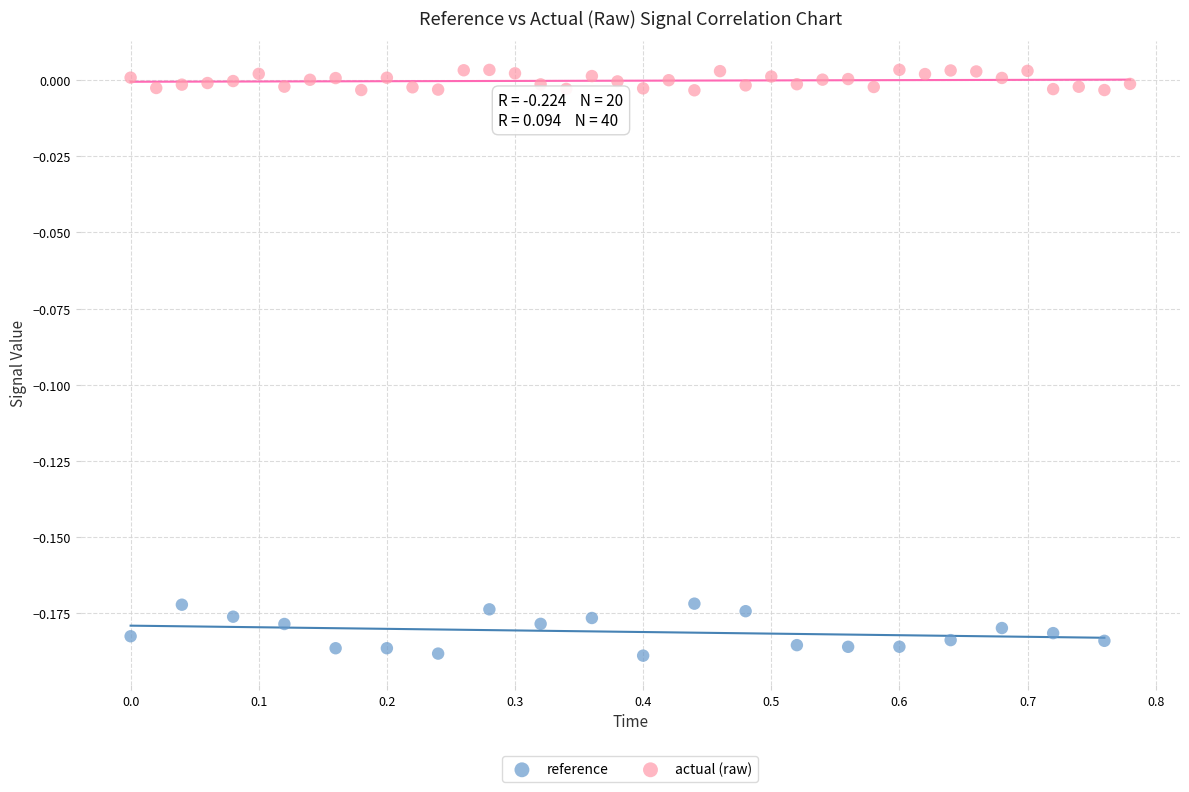

Which series has the widest spread of Y values?

reference